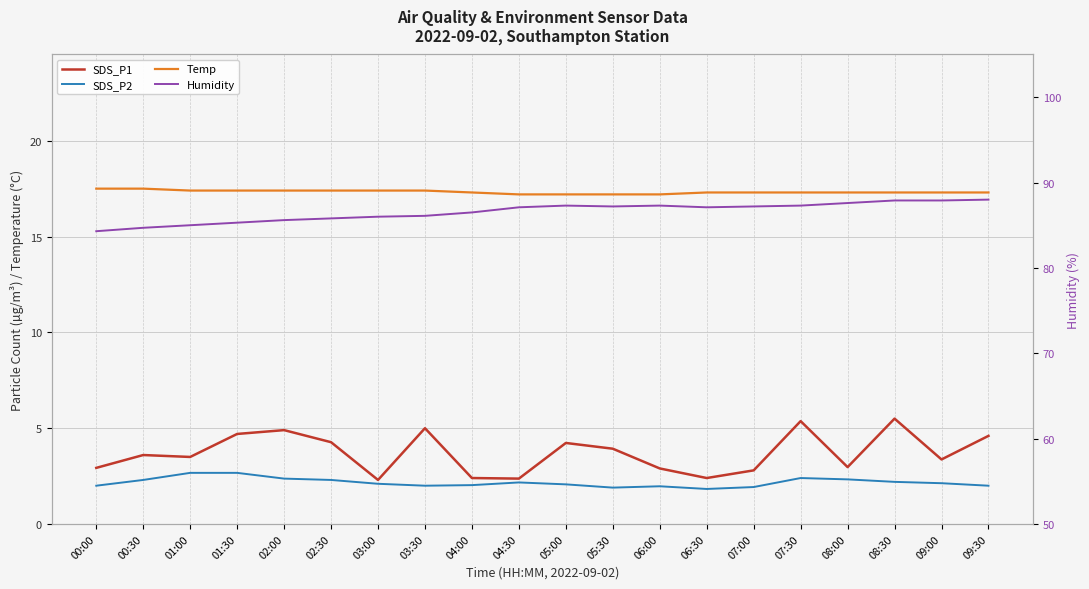

Is this an area chart (filled region under the line)?

No